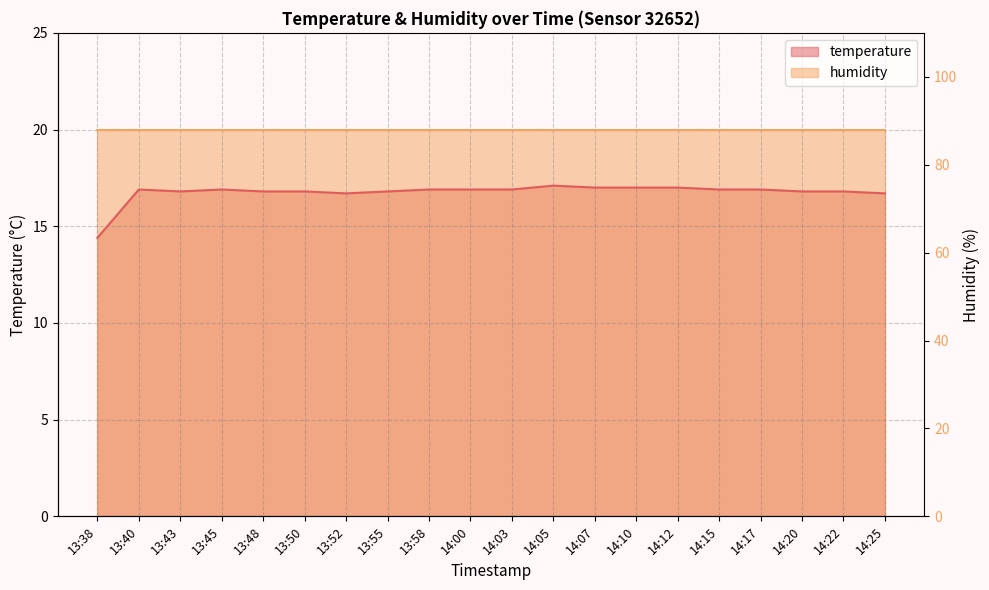

At which label is the value closest to 15?

13:38